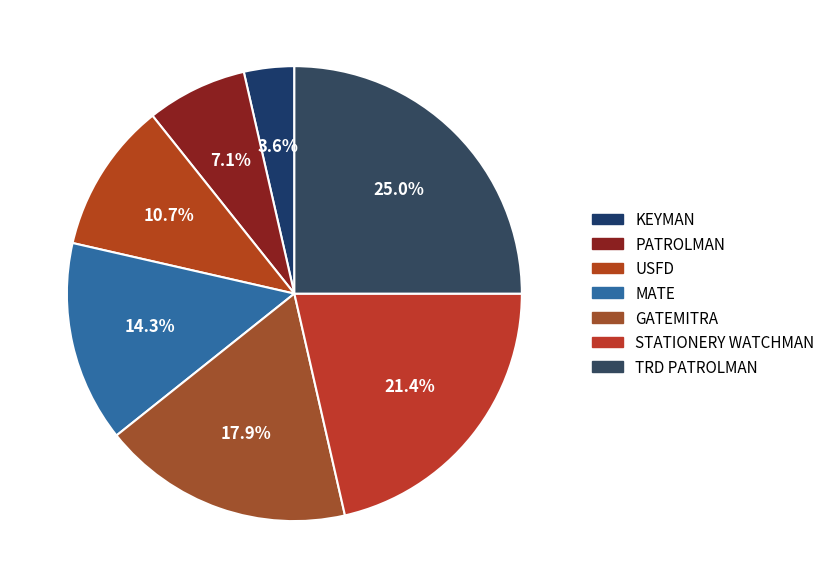

True or false: STATIONERY WATCHMAN accounts for 9% of the total.

False